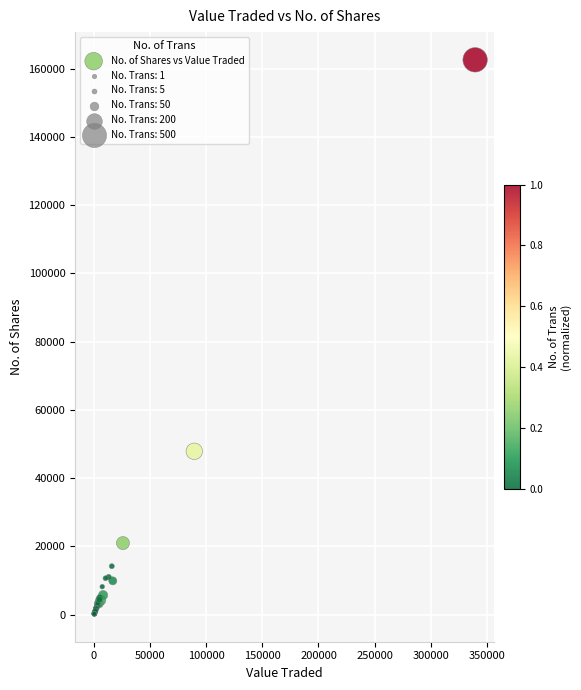

What Y value in the scatter plot is closest to 81372?

47869